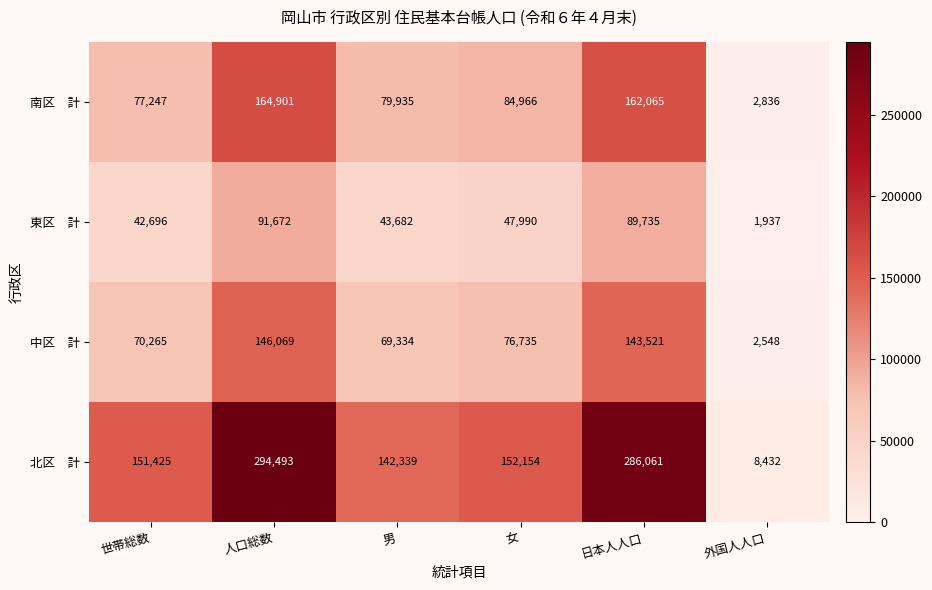

What is the spread (max minus min) of values at 日本人人口?

196326